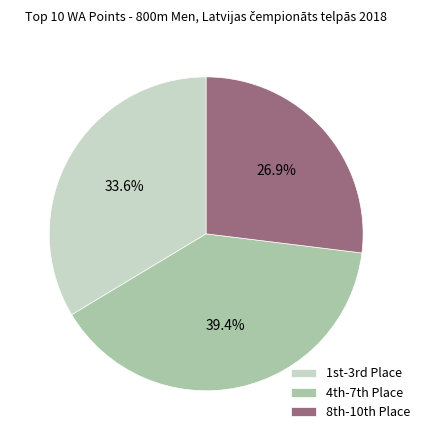

Is there any slice that represents more than half of the pie?

No